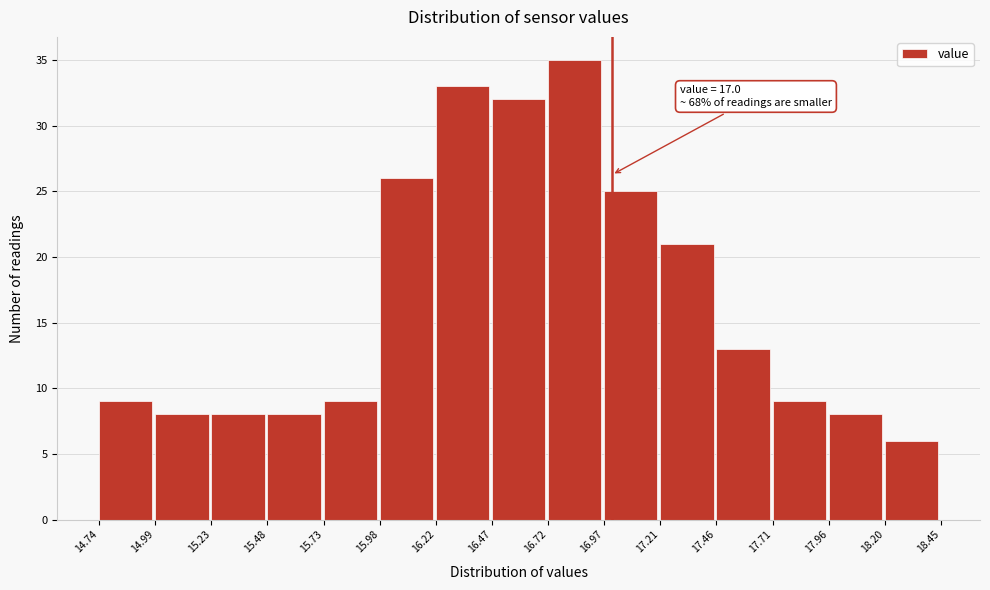

Which range on the x-axis has the tallest bar?

16.72 to 16.97